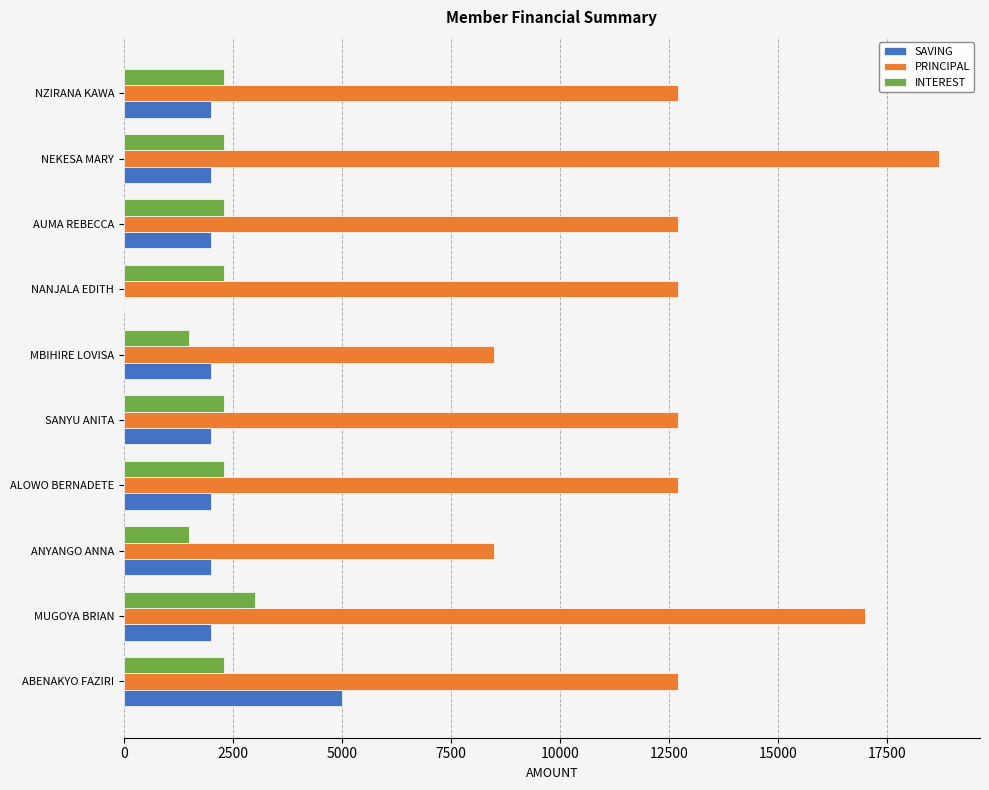

Is it true that PRINCIPAL equals 8500 at MBIHIRE LOVISA?

True